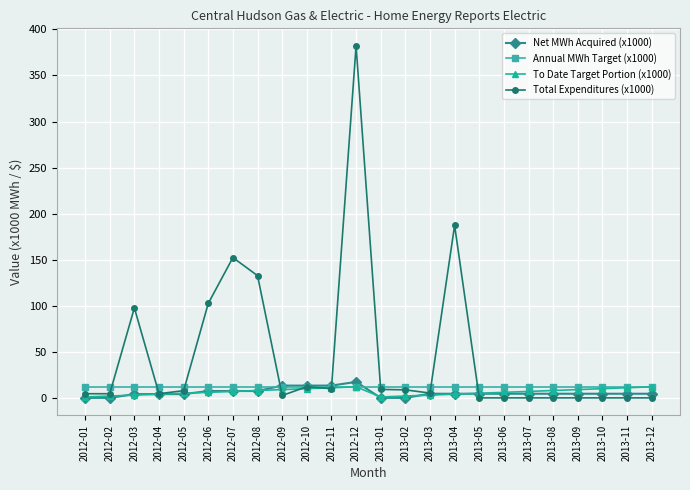

At which category is the sum across all series the highest?

2012-12